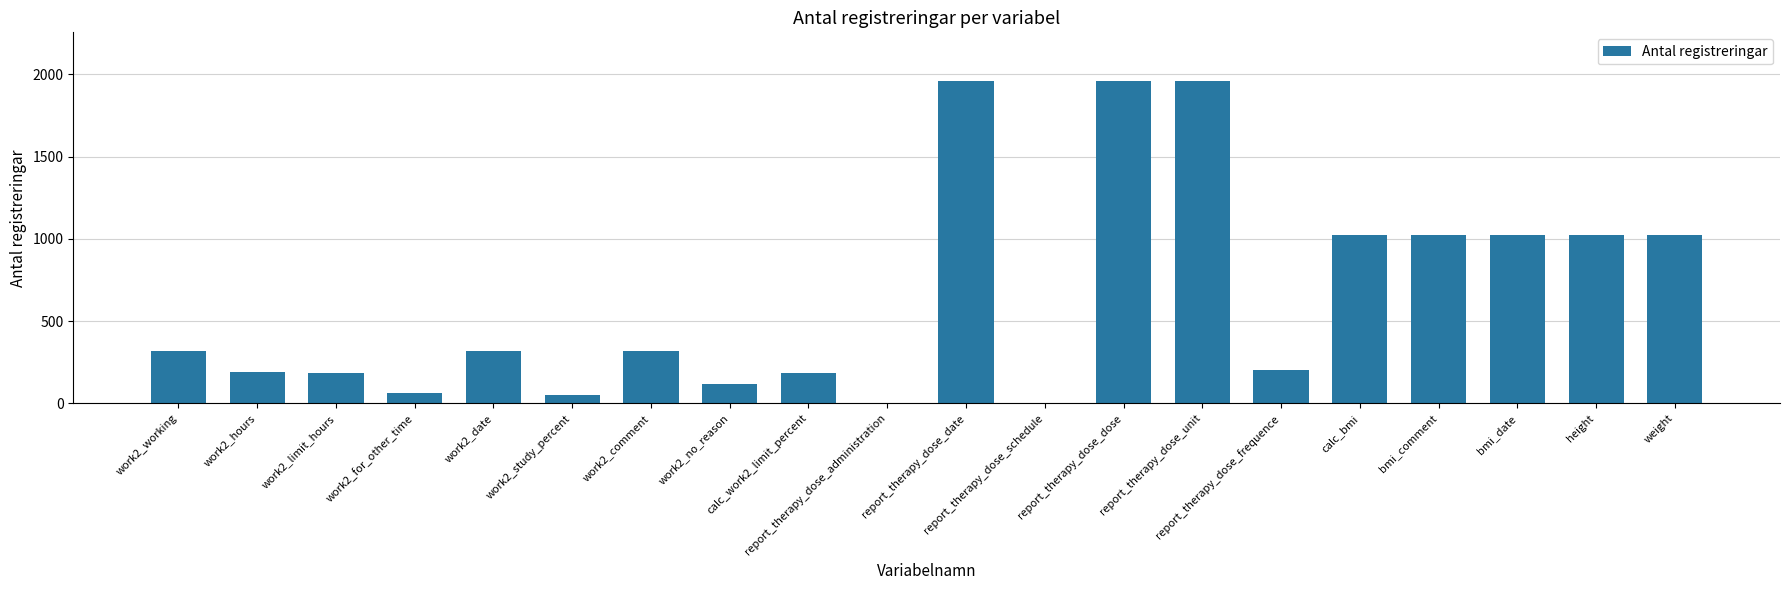

Which has a higher value, work2_hours or bmi_comment?

bmi_comment